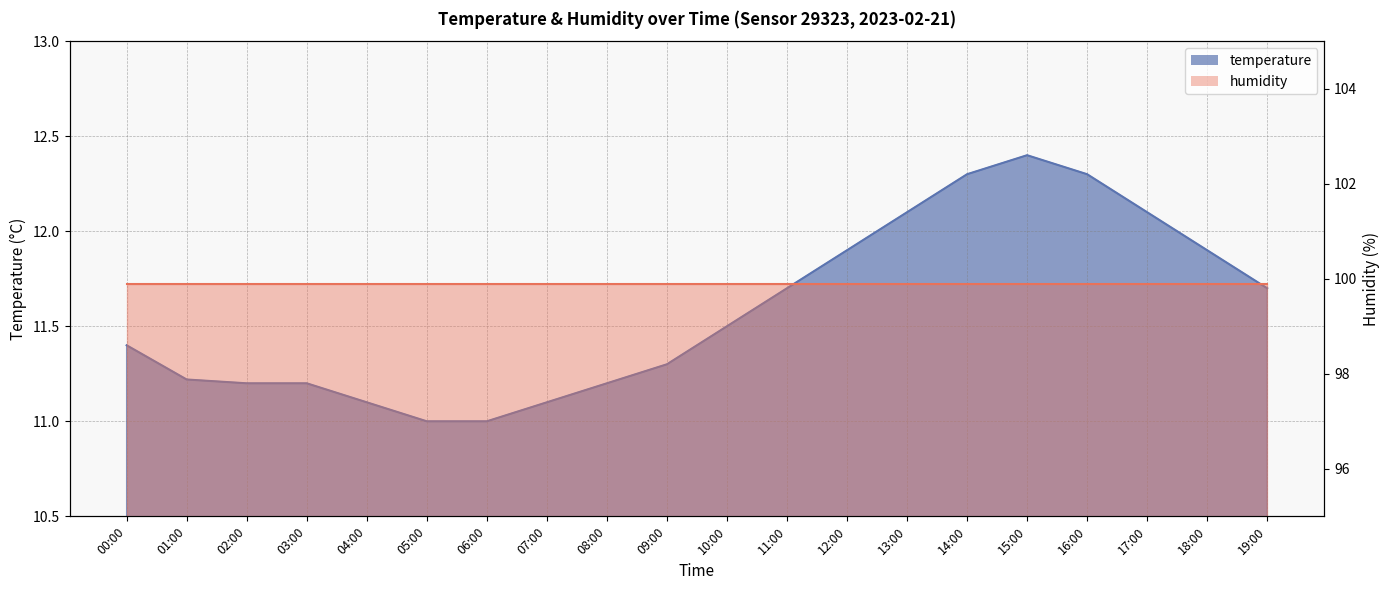

Reading right to left, list all the values displayed in this chart.

19:00=11.7	18:00=11.9	17:00=12.1	16:00=12.3	15:00=12.4	14:00=12.3	13:00=12.1	12:00=11.9	11:00=11.7	10:00=11.5	09:00=11.3	08:00=11.2	07:00=11.1	06:00=11.0	05:00=11.0	04:00=11.1	03:00=11.2	02:00=11.2	01:00=11.2	00:00=11.4